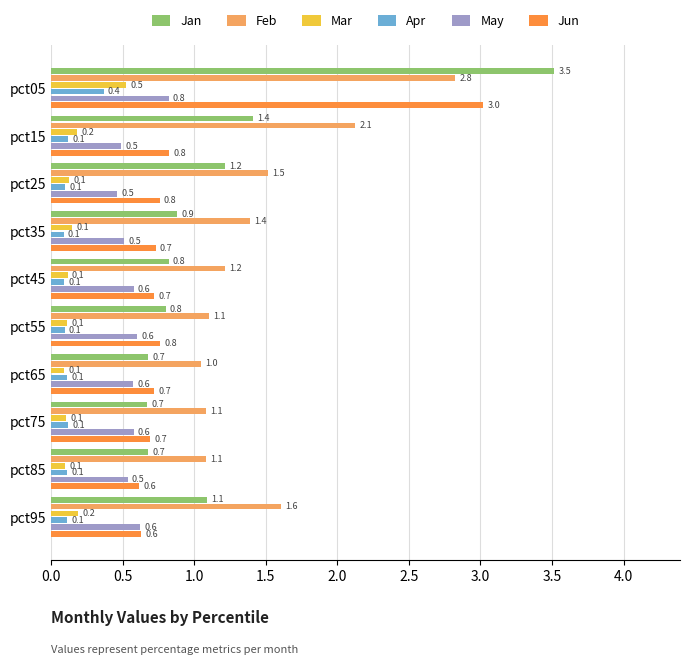

What is the difference between the second highest and minimum values in the Feb series?

1.1